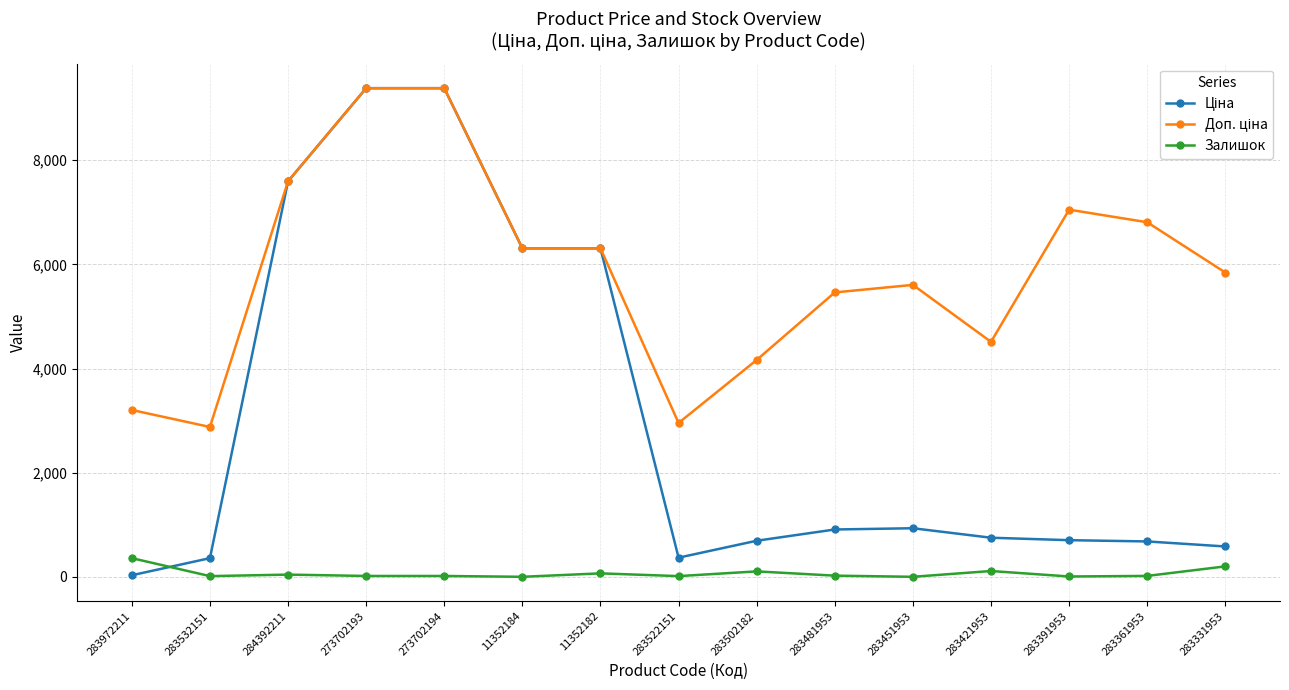

What is the maximum value shown in the chart?

9384.0